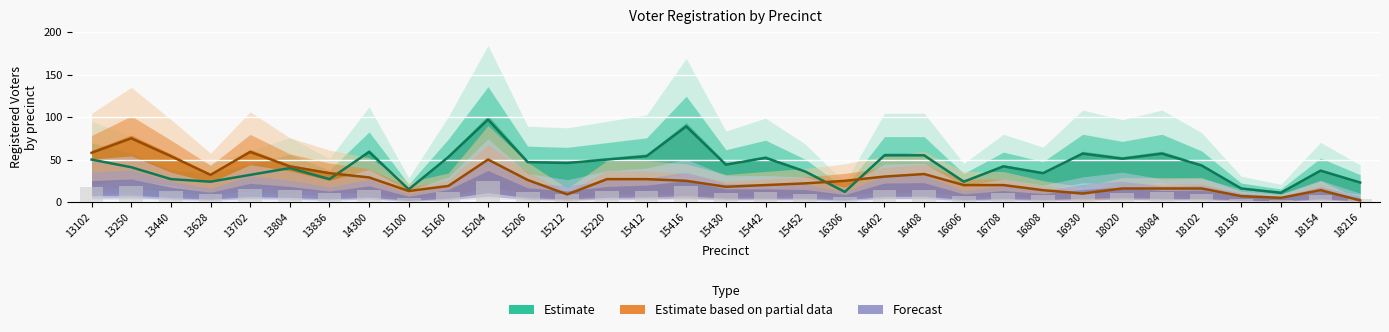

Which label corresponds to the largest value in the chart?

15204